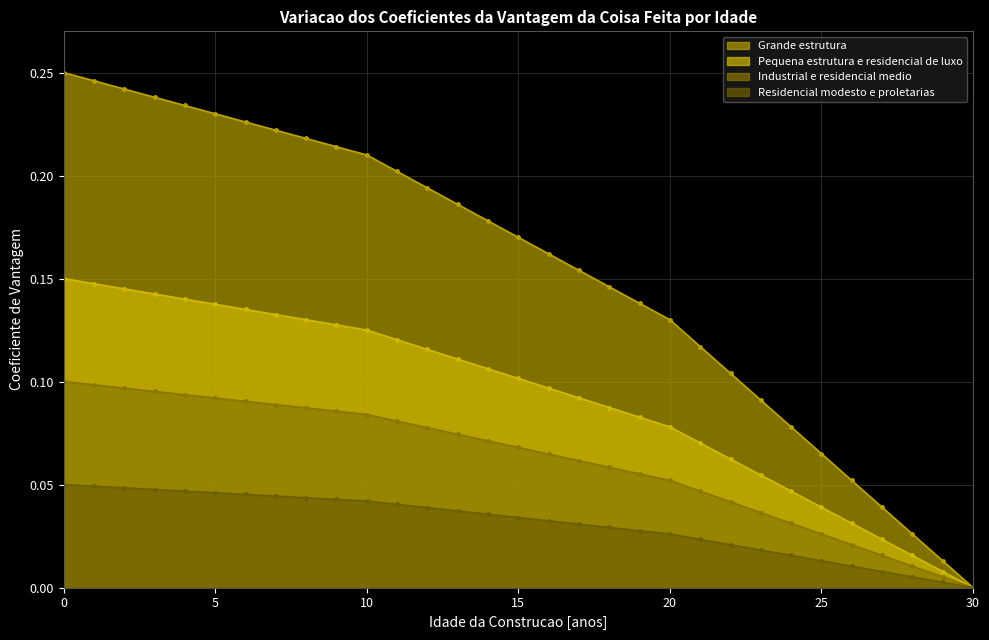

Reading left to right, list all the values displayed in this chart.

Grande estrutura: 0.2	0.2	0.2	0.2	0.2	0.2	0.2	0.2	0.2	0.2	0.2	0.2	0.2	0.2	0.2	0.2	0.2	0.2	0.1	0.1	0.1	0.1	0.1	0.1	0.1	0.1	0.1	0.0	0.0	0.0	0.0
Pequena estrutura e residencial de luxo: 0.1	0.1	0.1	0.1	0.1	0.1	0.1	0.1	0.1	0.1	0.1	0.1	0.1	0.1	0.1	0.1	0.1	0.1	0.1	0.1	0.1	0.1	0.1	0.1	0.0	0.0	0.0	0.0	0.0	0.0	0.0
Industrial e residencial medio: 0.1	0.1	0.1	0.1	0.1	0.1	0.1	0.1	0.1	0.1	0.1	0.1	0.1	0.1	0.1	0.1	0.1	0.1	0.1	0.1	0.1	0.0	0.0	0.0	0.0	0.0	0.0	0.0	0.0	0.0	0.0
Residencial modesto e proletarias: 0.1	0.0	0.0	0.0	0.0	0.0	0.0	0.0	0.0	0.0	0.0	0.0	0.0	0.0	0.0	0.0	0.0	0.0	0.0	0.0	0.0	0.0	0.0	0.0	0.0	0.0	0.0	0.0	0.0	0.0	0.0